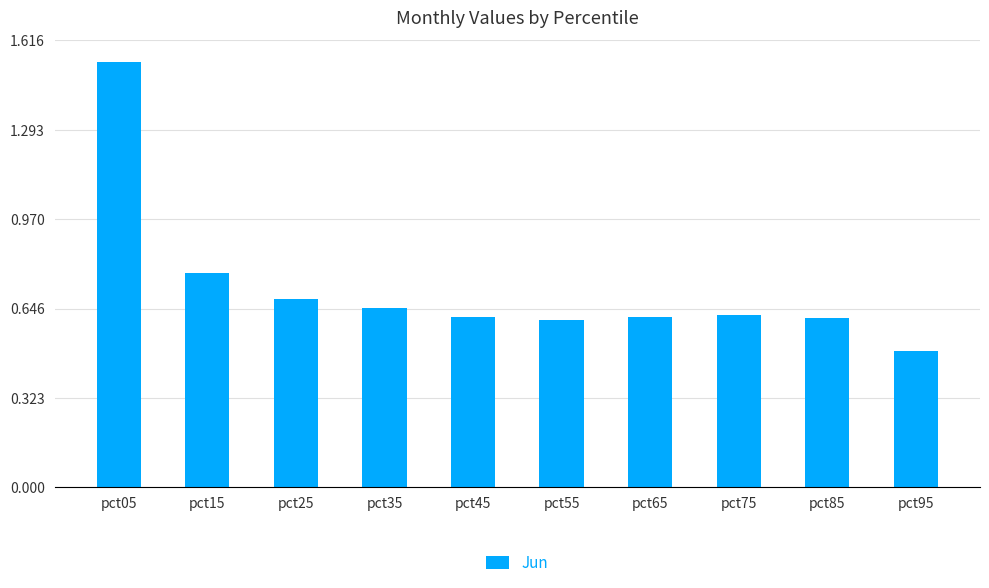

At which category does the chart reach its minimum across all series?

pct95